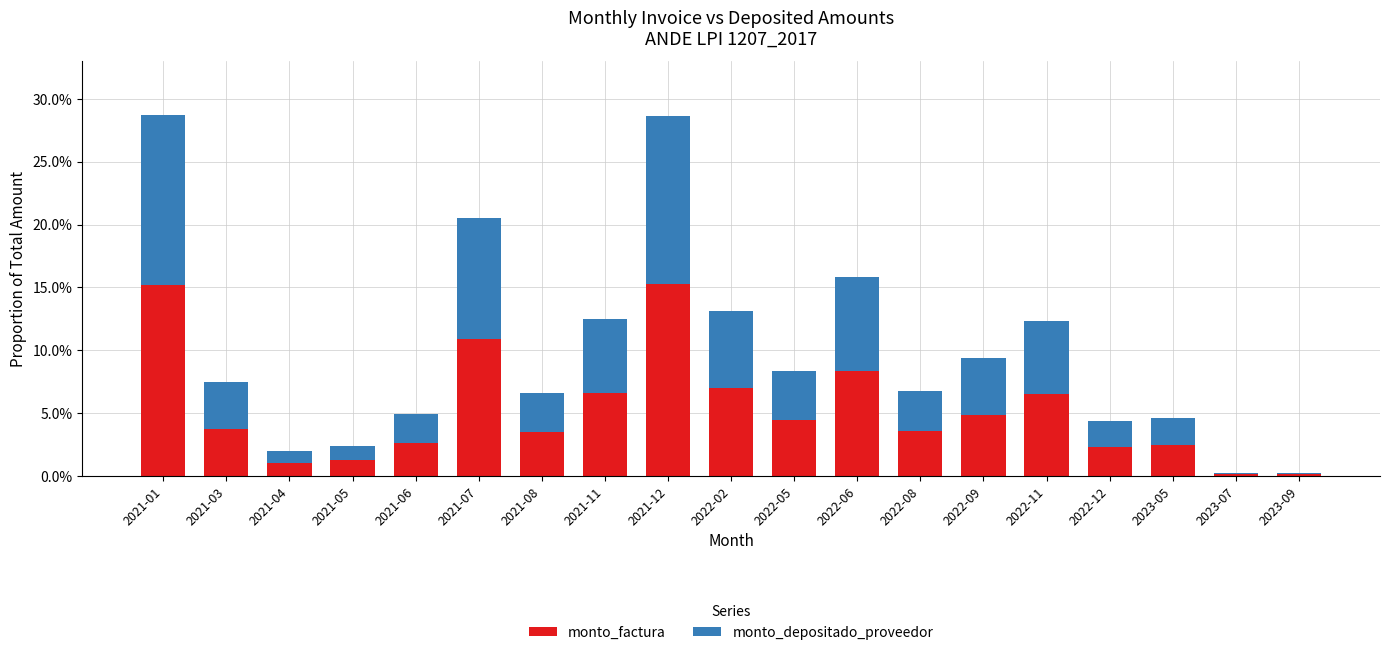

What is the sum of all monto_depositado_proveedor values?

0.9